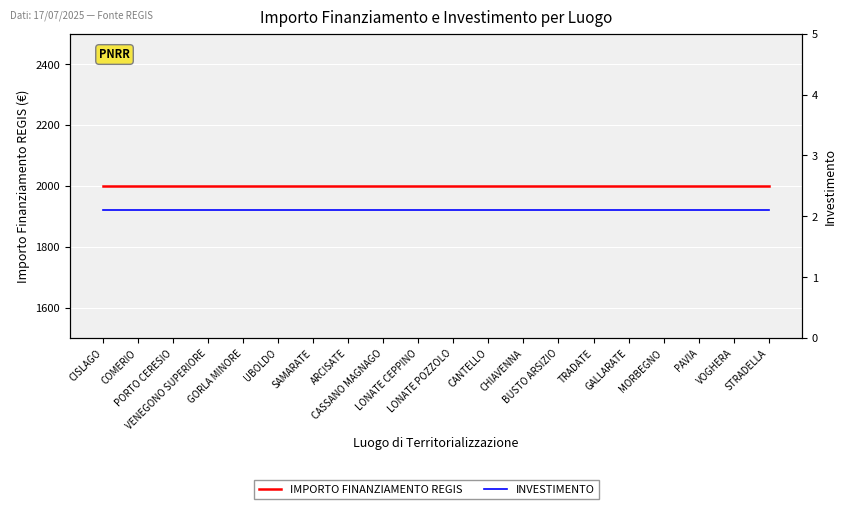

True or false: IMPORTO FINANZIAMENTO REGIS and INVESTIMENTO cross at least once.

False